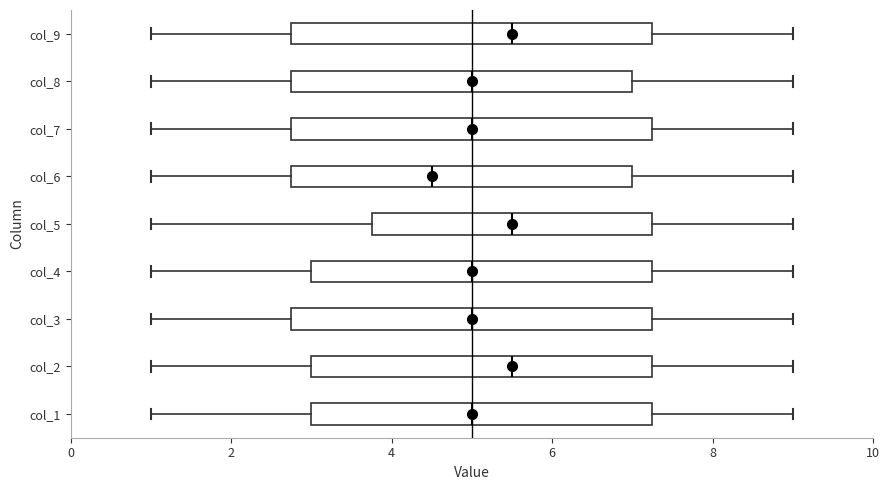

Where is the left edge of the box for col_4 on the x-axis? The values are not printed on the chart, so give them approximately, as read against the axis.

3.0